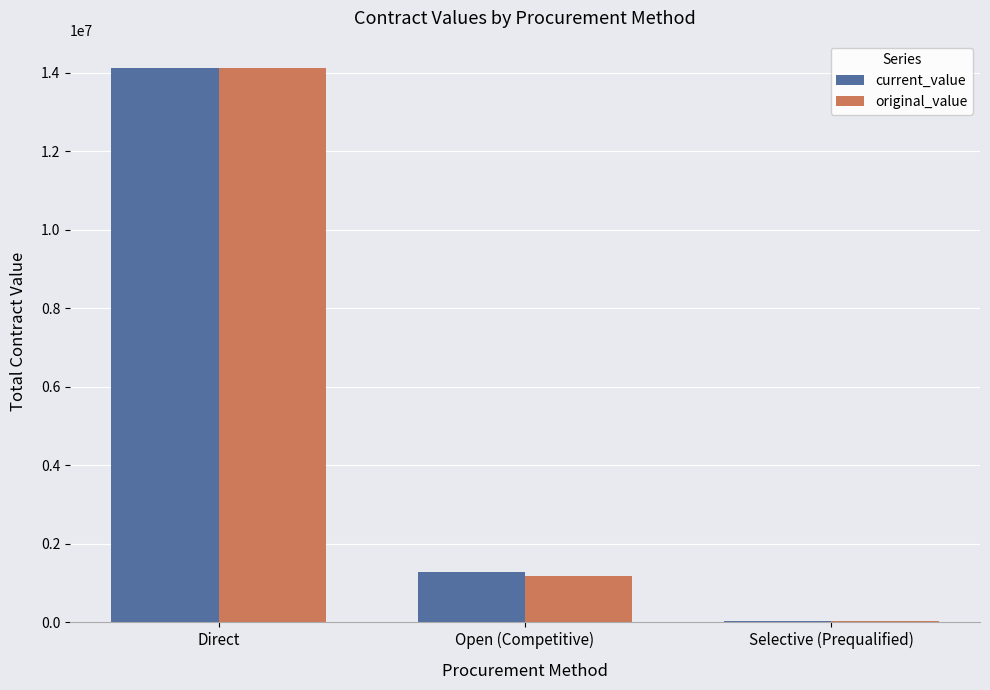

The original_value series shows 6357343.4 at Direct. True or false?

False